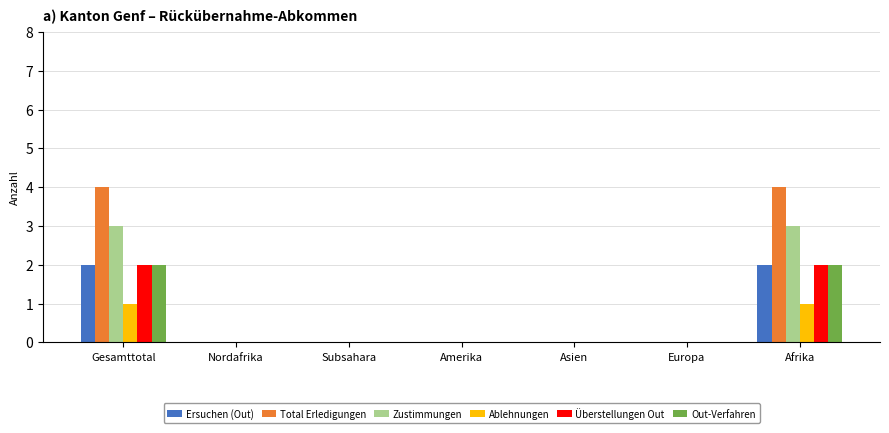

Which series has the widest spread of values?

Total Erledigungen